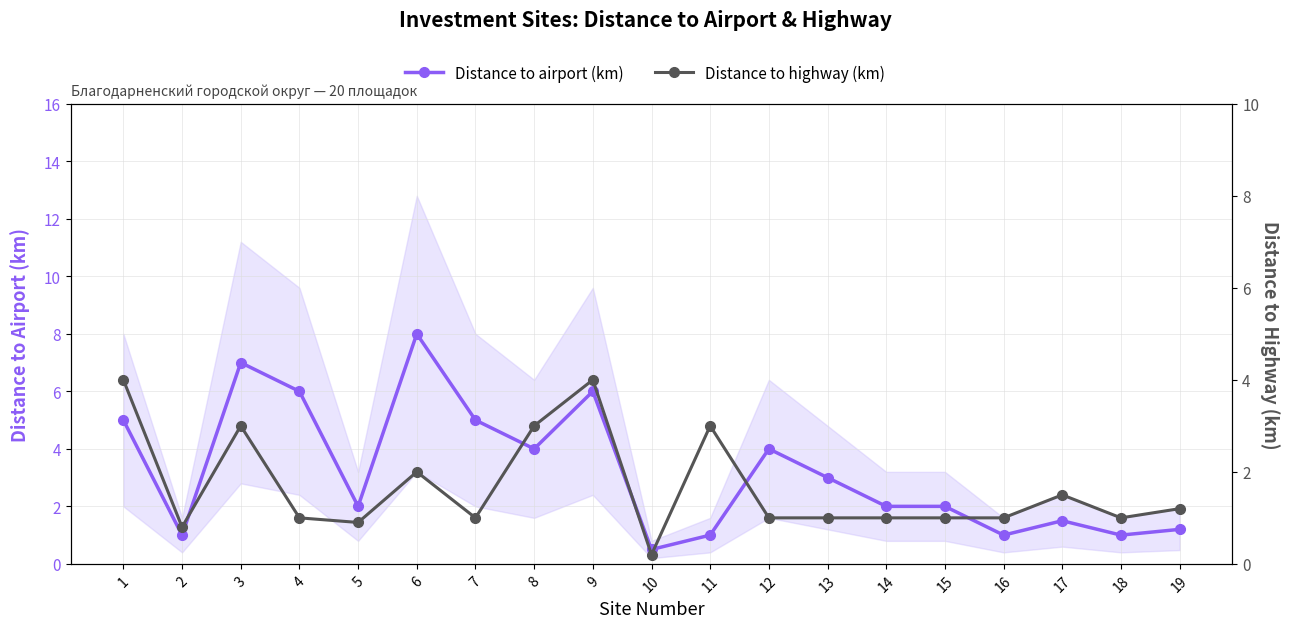

The value of Distance to airport (km) at 12 is 6.2. True or false?

False